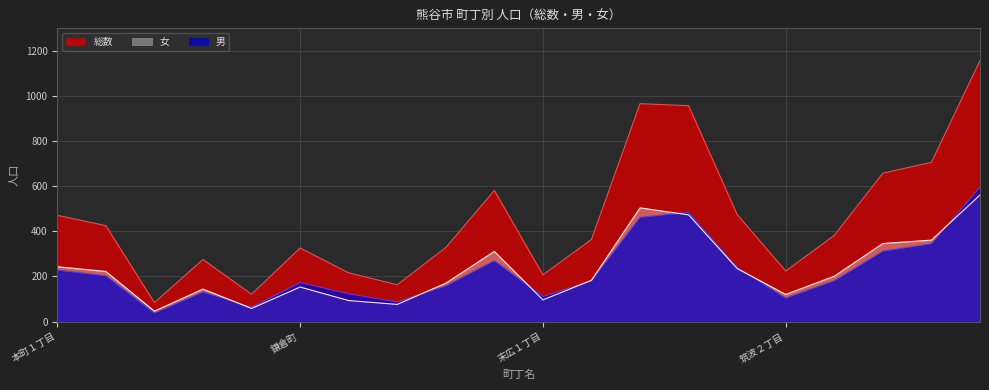

What is the difference between the second highest and second lowest values in the 女 series?

446